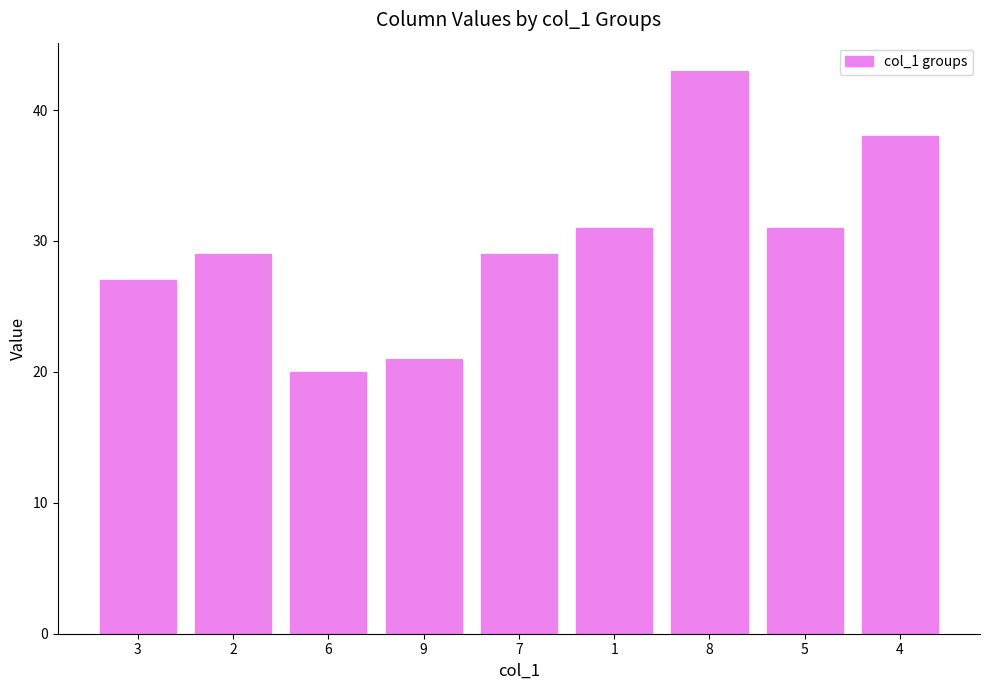

Count the number of data series in this chart.

1